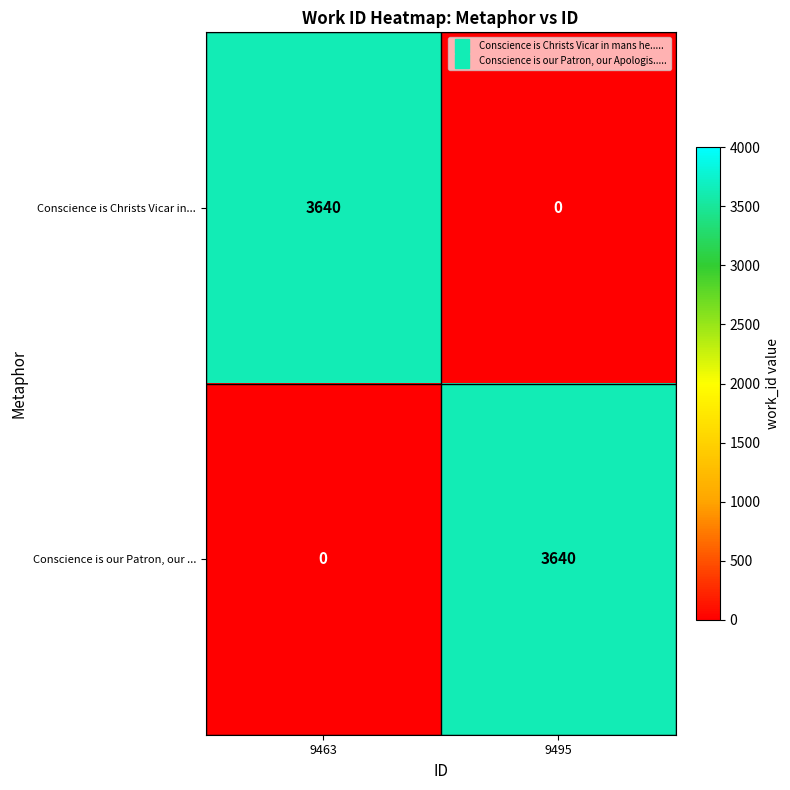

What is the total value across all series at 9463?

3640